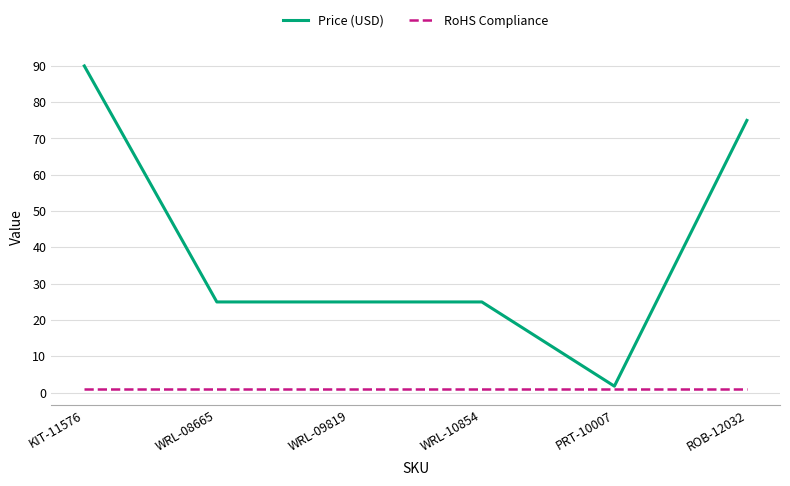

Which series has the largest total across all categories?

Price (USD)